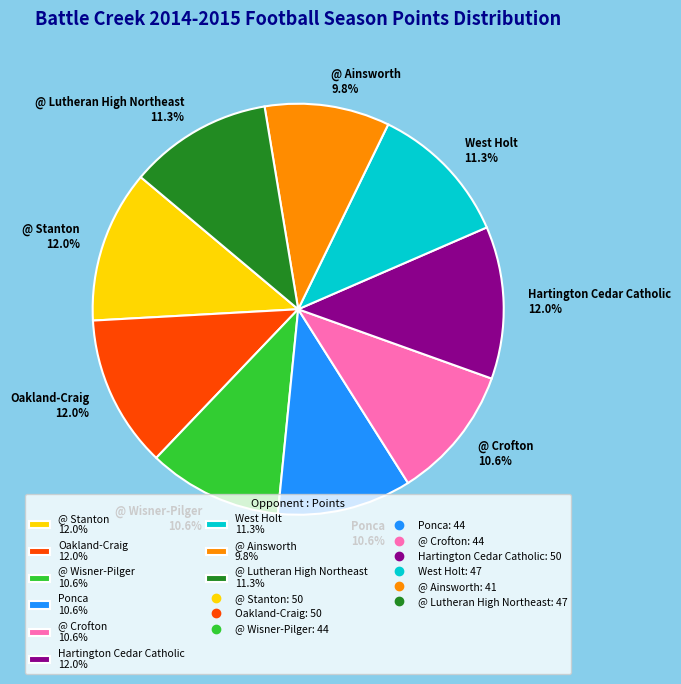

The @ Lutheran High Northeast slice represents 11% of the pie. True or false?

True